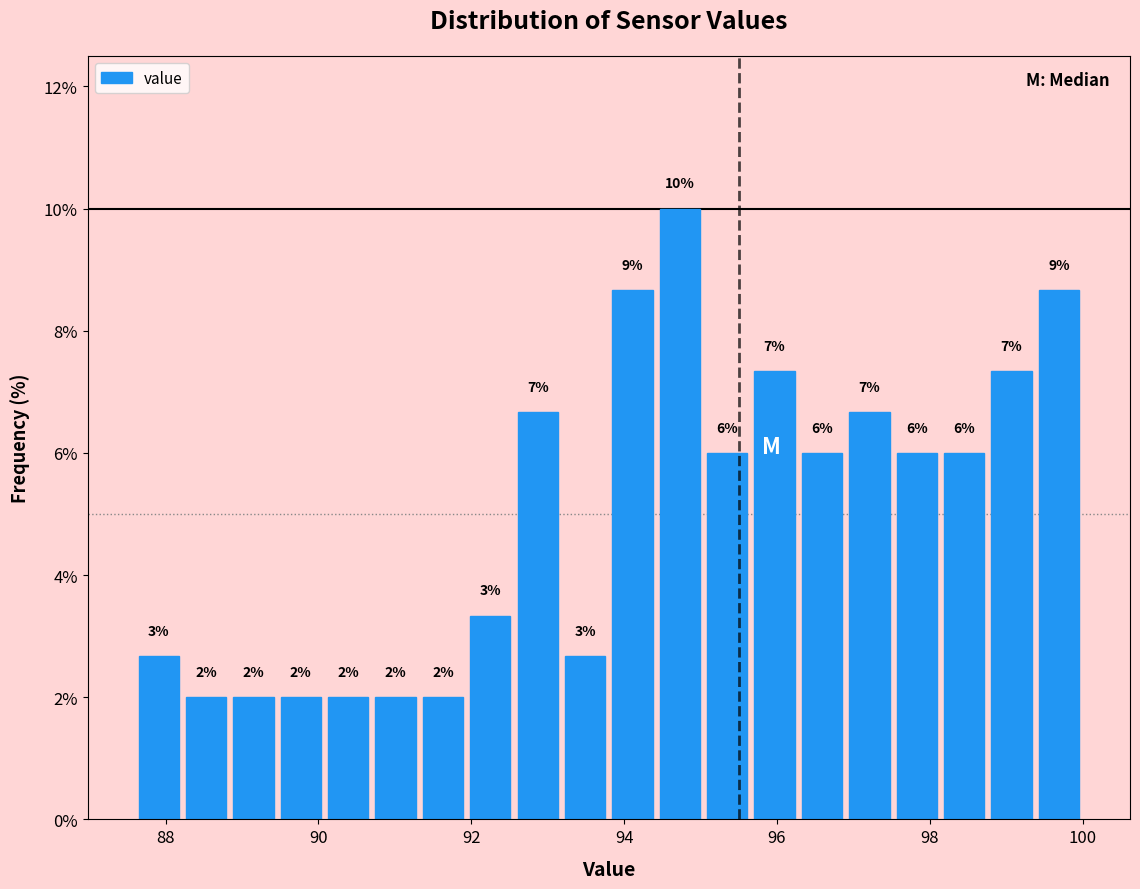

Around what value on the x-axis is the tallest bar? Give the approximate position of its centre, as read against the axis.

94.8